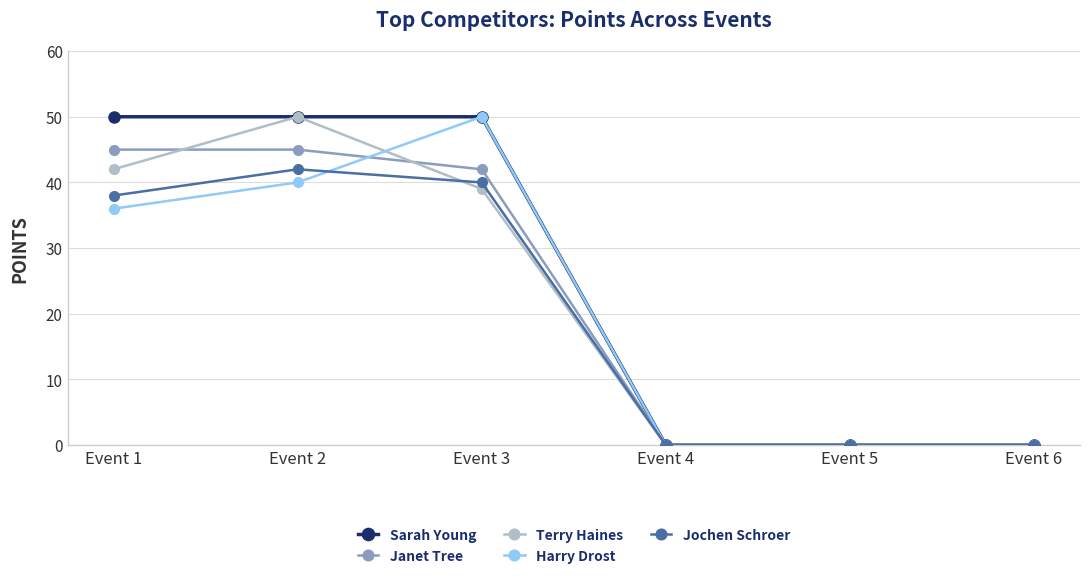

Count the number of data series in this chart.

5